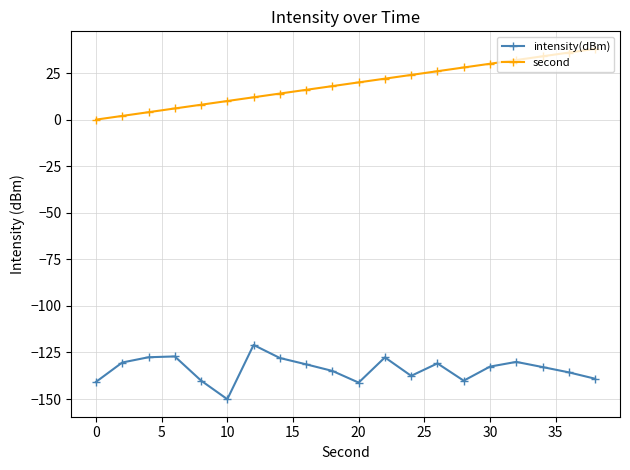

Which series has the largest total across all categories?

second